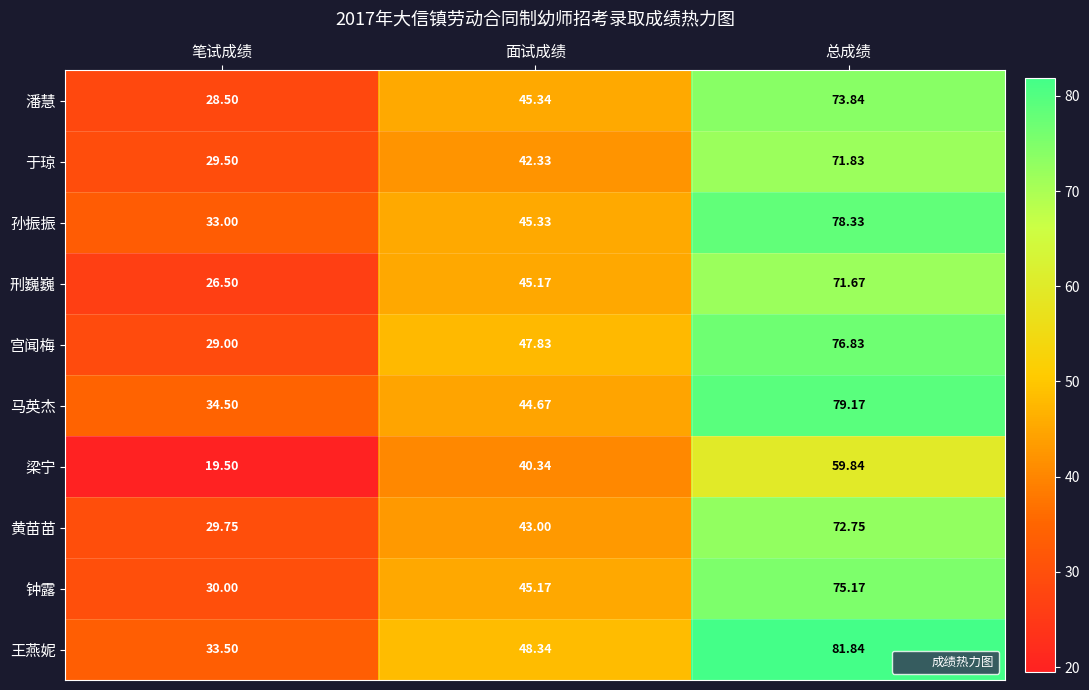

At which category does the chart reach its minimum across all series?

笔试成绩